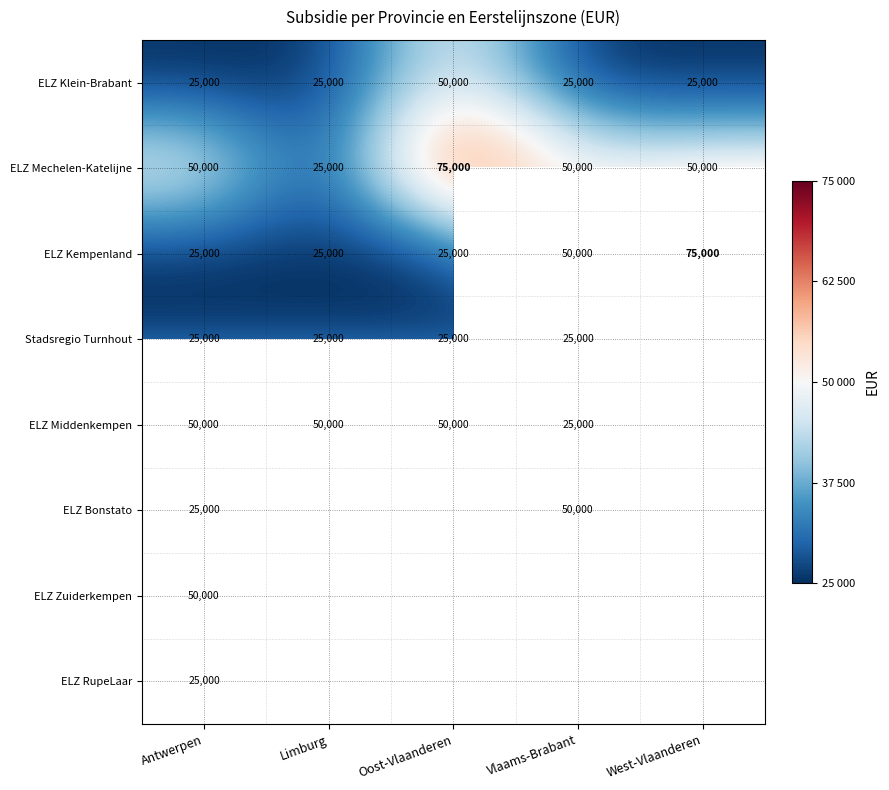

What is the lowest value of the ELZ Mechelen-Katelijne series?

25000